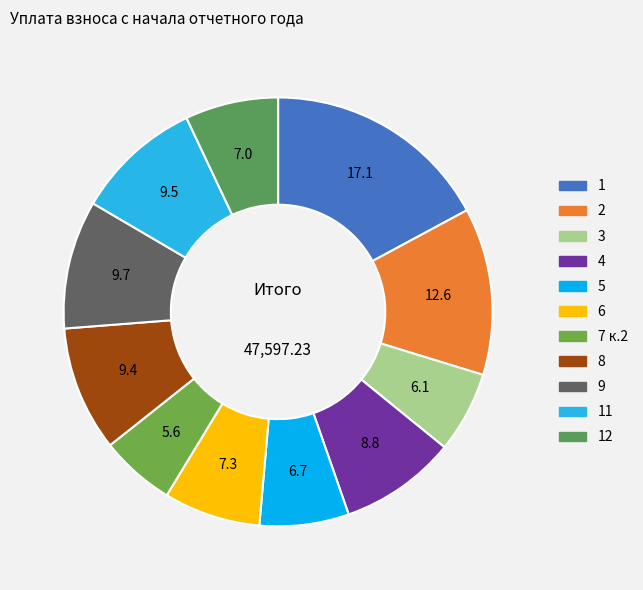

Which category has the biggest portion of the pie?

1